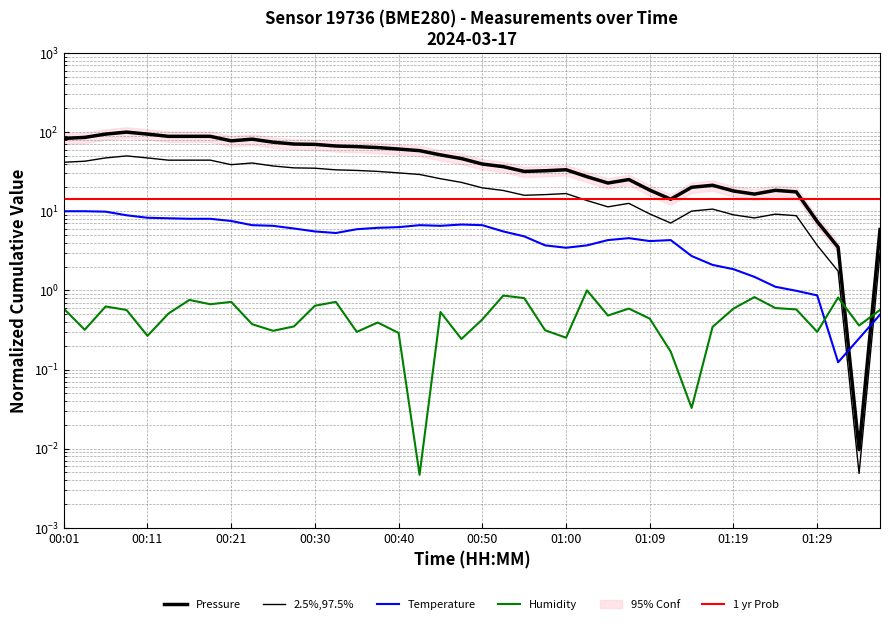

How many interior local valleys does the 2.5%,97.5% series have?

7